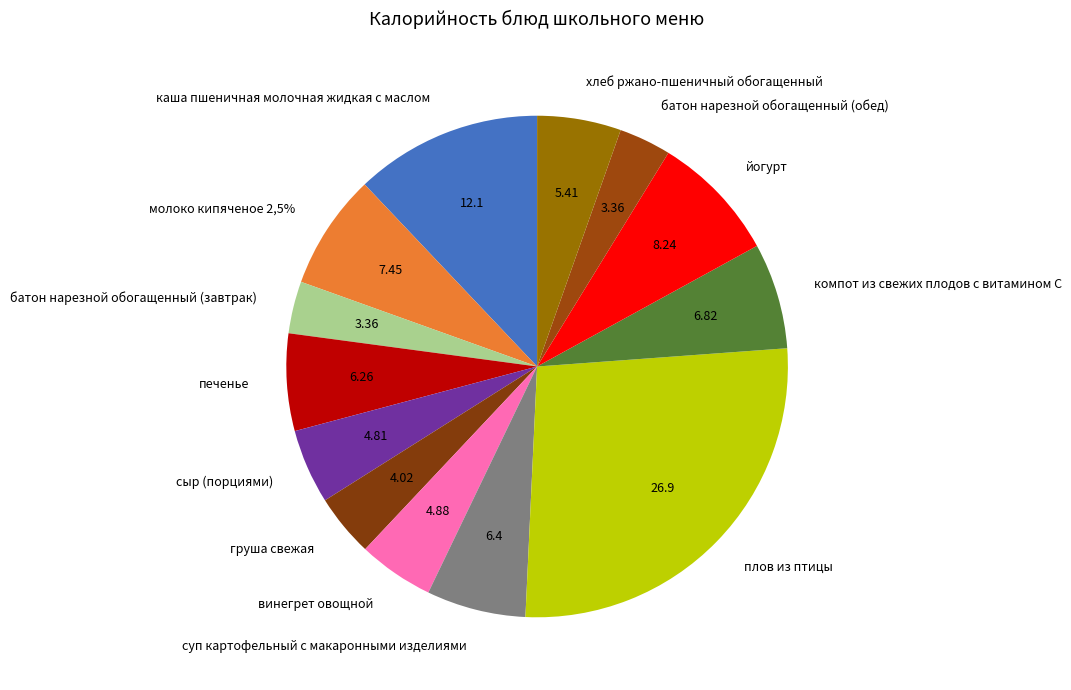

To the nearest percent, what is the combined percentage of плов из птицы and молоко кипяченое 2,5%?

34%